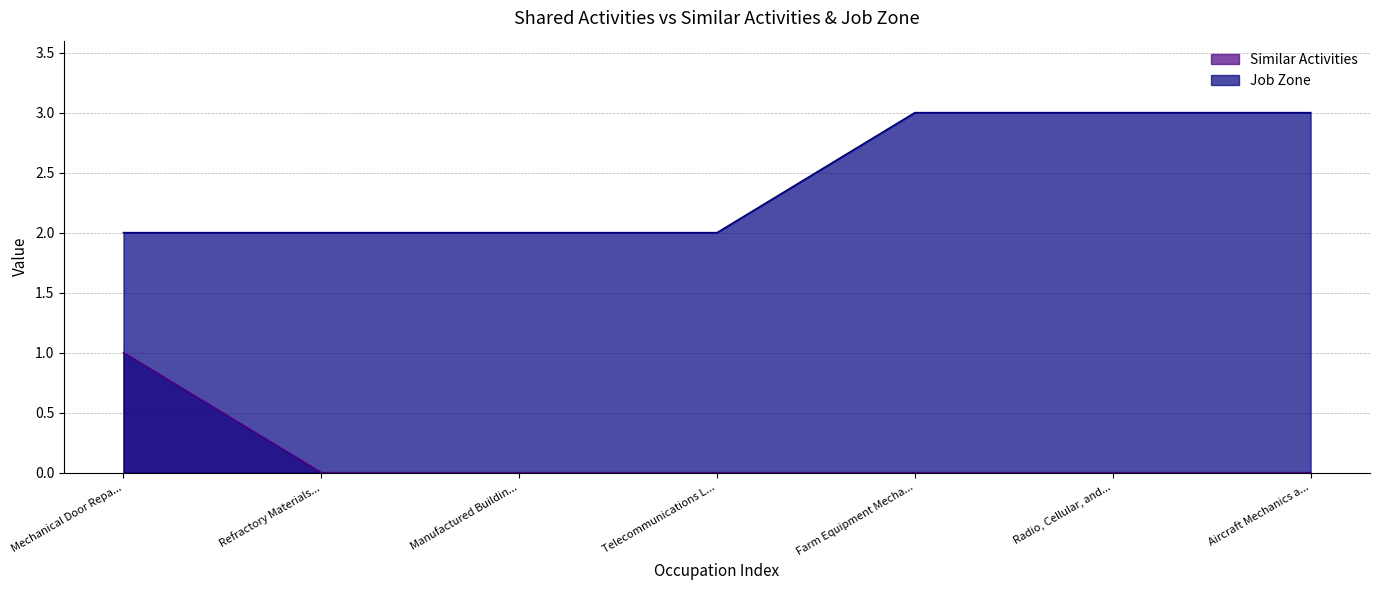

Is the value of Similar Activities at Manufactured Buildin... greater than the value of Job Zone at Telecommunications L...?

No